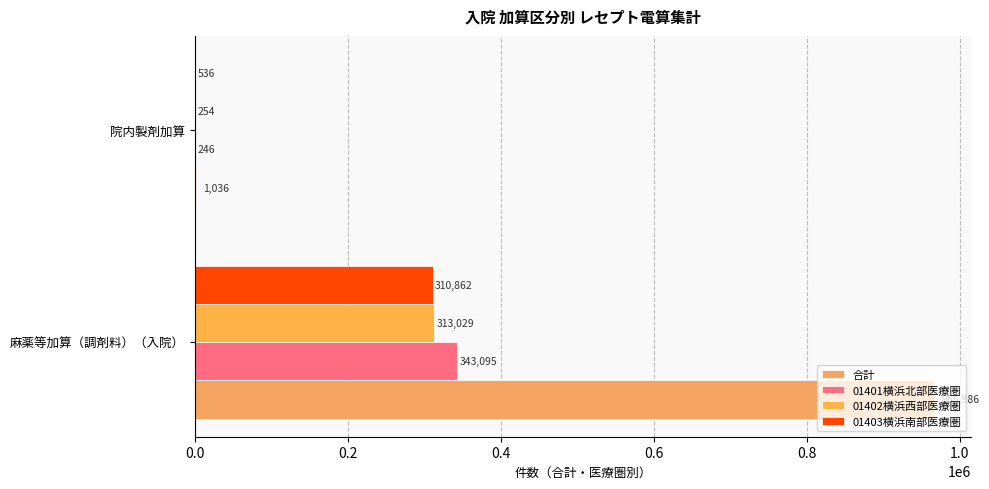

What is the minimum value shown in the chart?

246